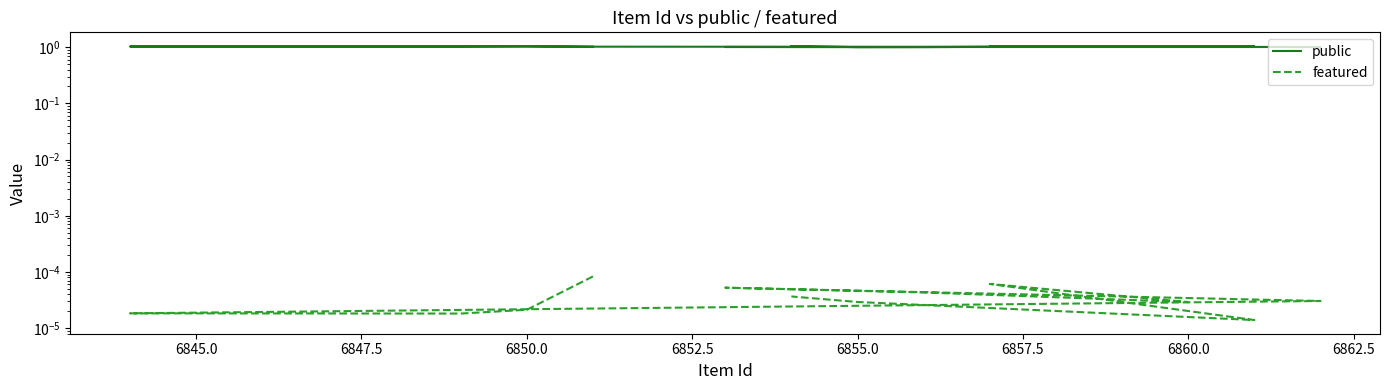

What is the value of the public point at the 3rd from the left?

1.0